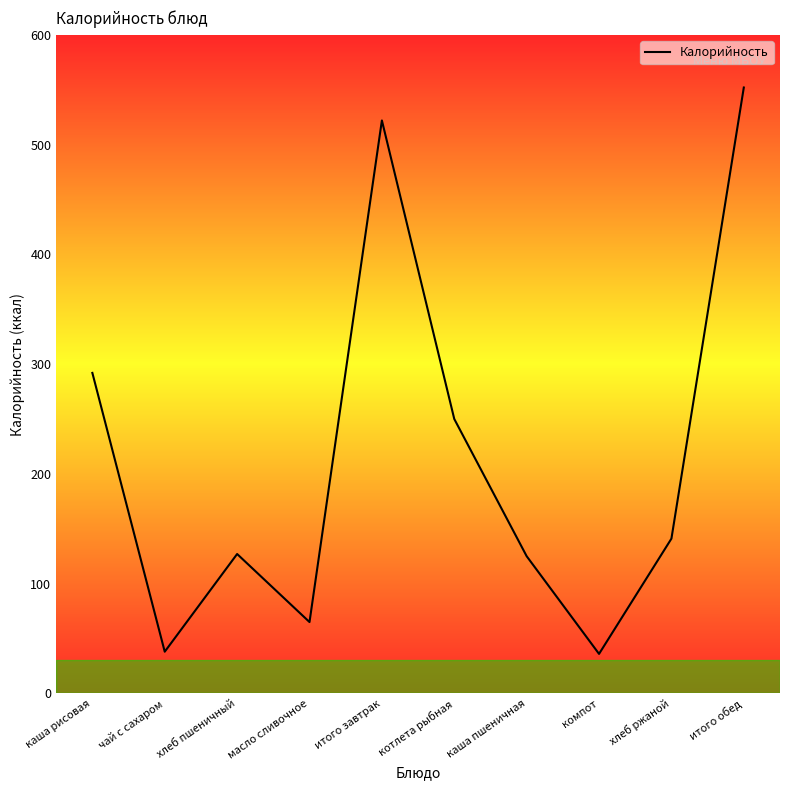

What is the maximum value shown in the chart?

552